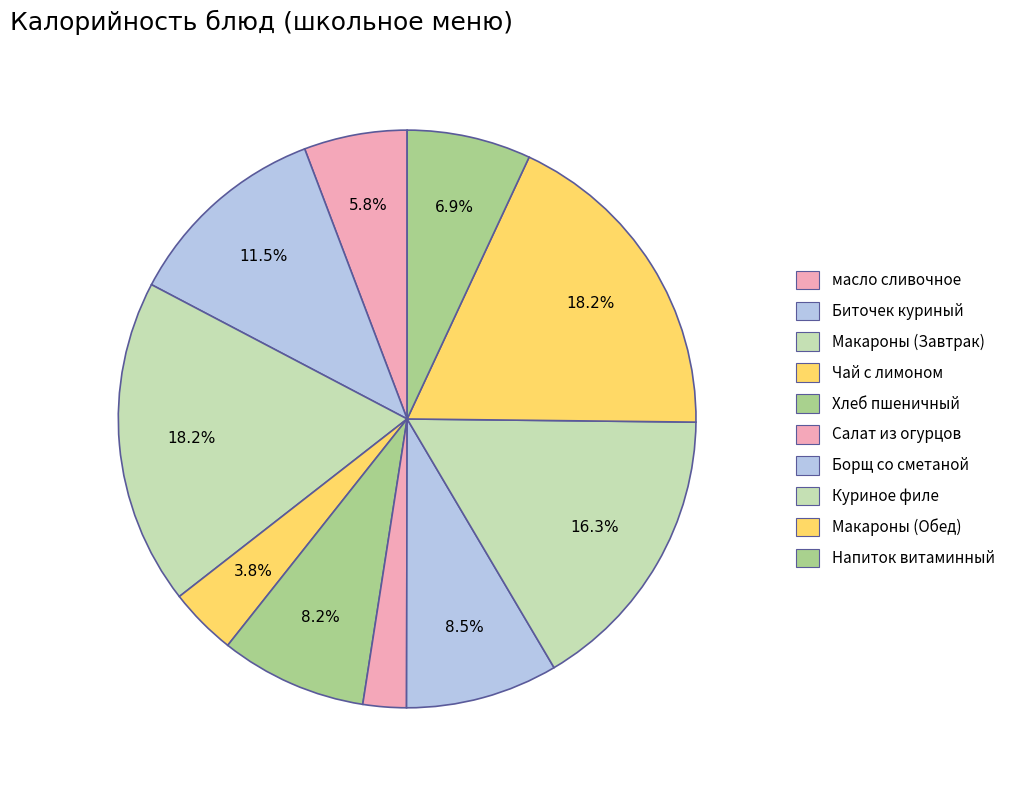

What is the smallest slice in the pie chart?

Салат из солёных огурцов